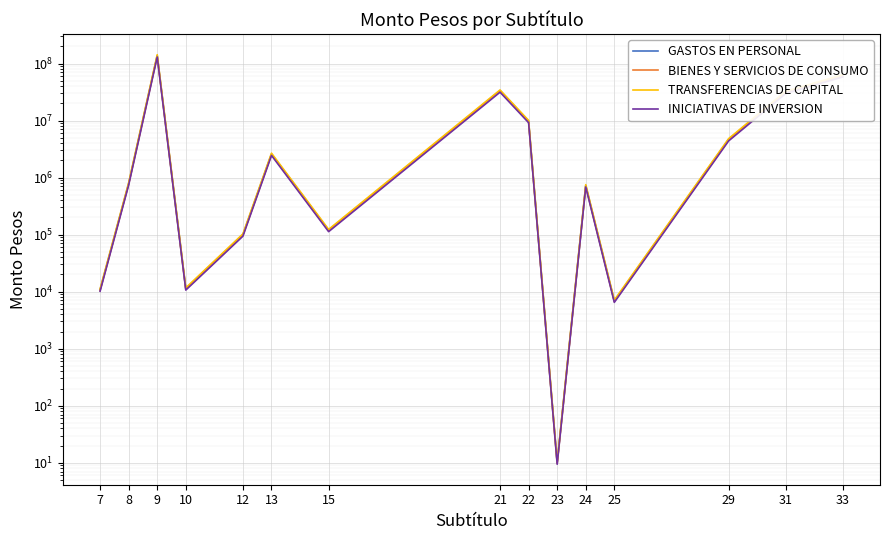

How many values in the GASTOS EN PERSONAL series are below 787799?

7